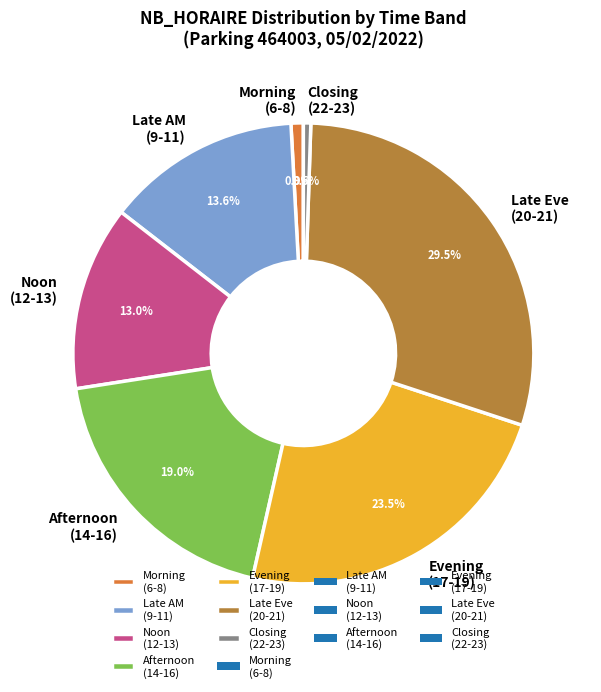

What portion of the pie excludes Late AM (9-11)?

86.4%